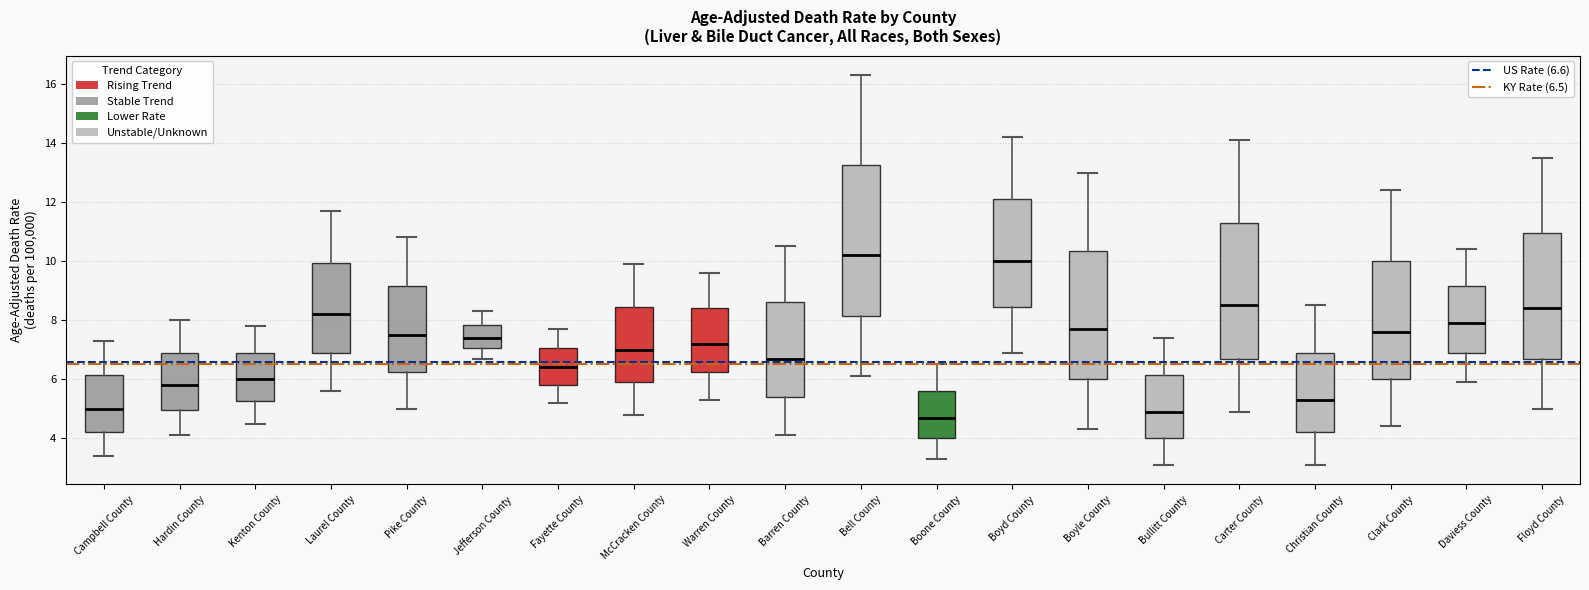

Where is the lower edge of the box for Bullitt County on the y-axis? The values are not printed on the chart, so give them approximately, as read against the axis.

4.0